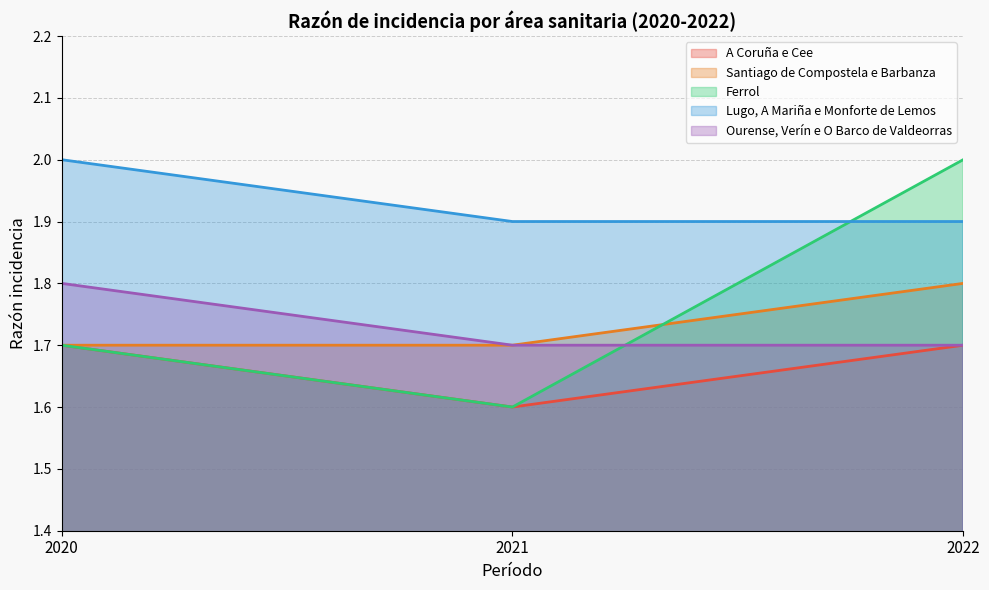

Reading right to left, what are all the values shown in this chart?

A Coruña e Cee: 2022=1.7	2021=1.6	2020=1.7
Santiago de Compostela e Barbanza: 2022=1.8	2021=1.7	2020=1.7
Ferrol: 2022=2.0	2021=1.6	2020=1.7
Lugo, A Mariña e Monforte de Lemos: 2022=1.9	2021=1.9	2020=2.0
Ourense, Verín e O Barco de Valdeorras: 2022=1.7	2021=1.7	2020=1.8